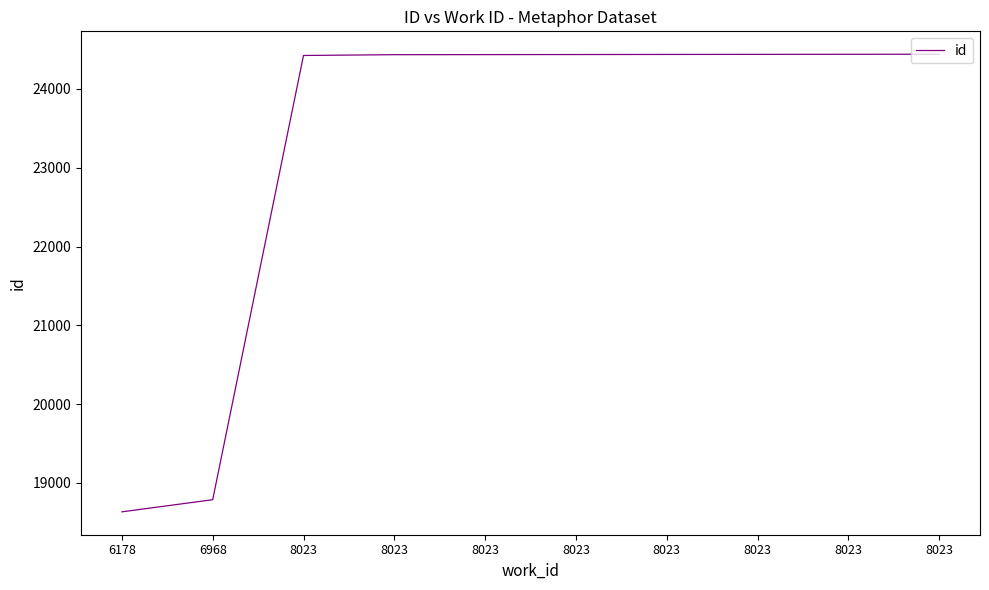

Is it true that the value at 8023 is 35590?

False